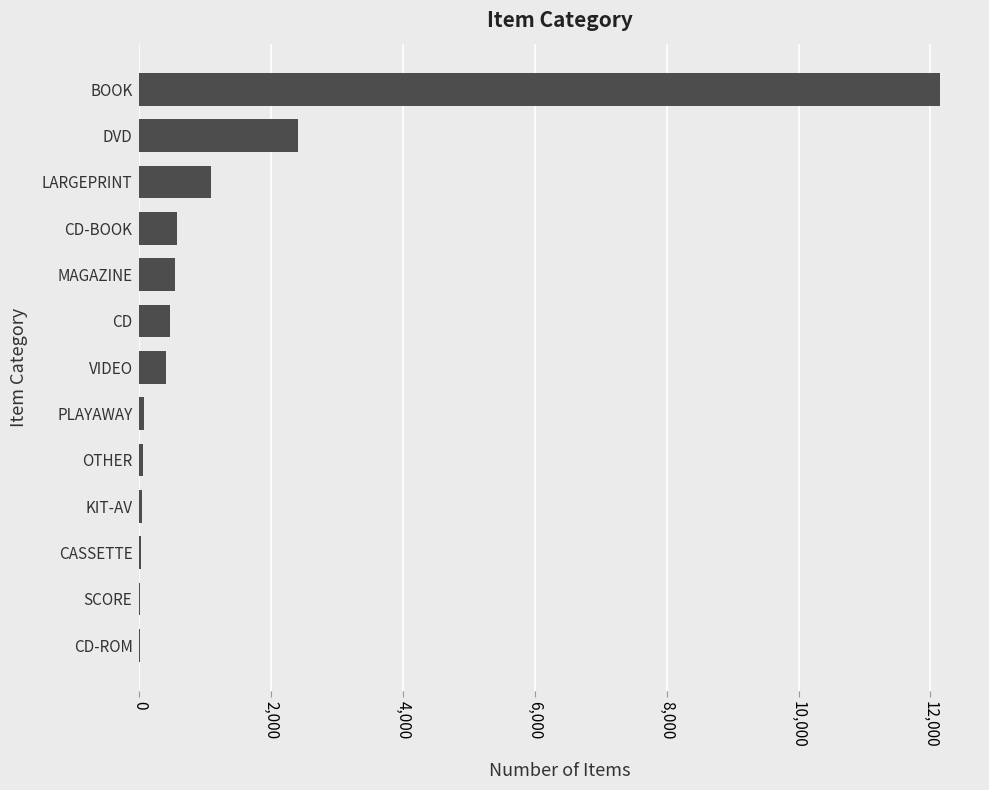

Between LARGEPRINT and SCORE, which is larger?

LARGEPRINT